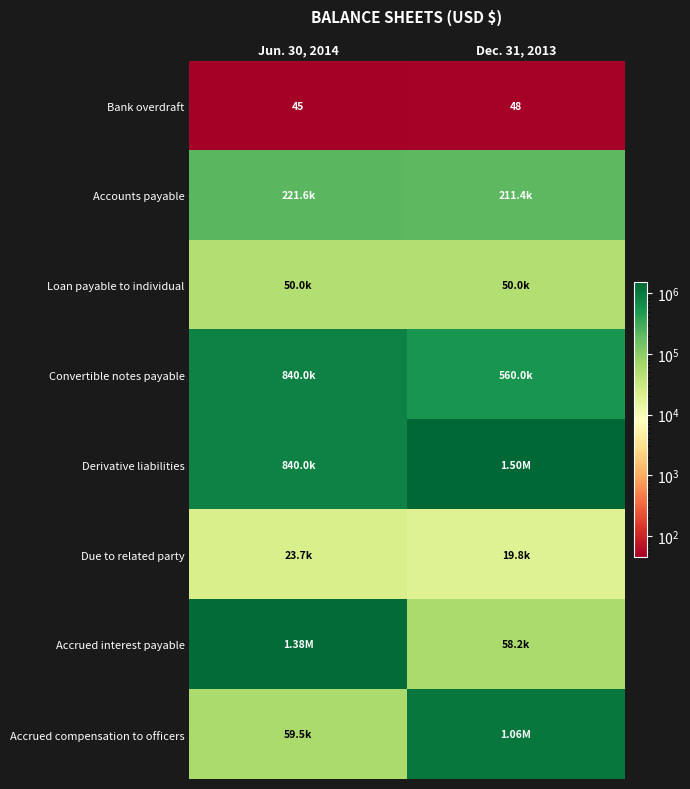

Is the value of Accrued interest payable at Dec. 31, 2013 greater than the value of Accrued compensation to officers at Dec. 31, 2013?

No